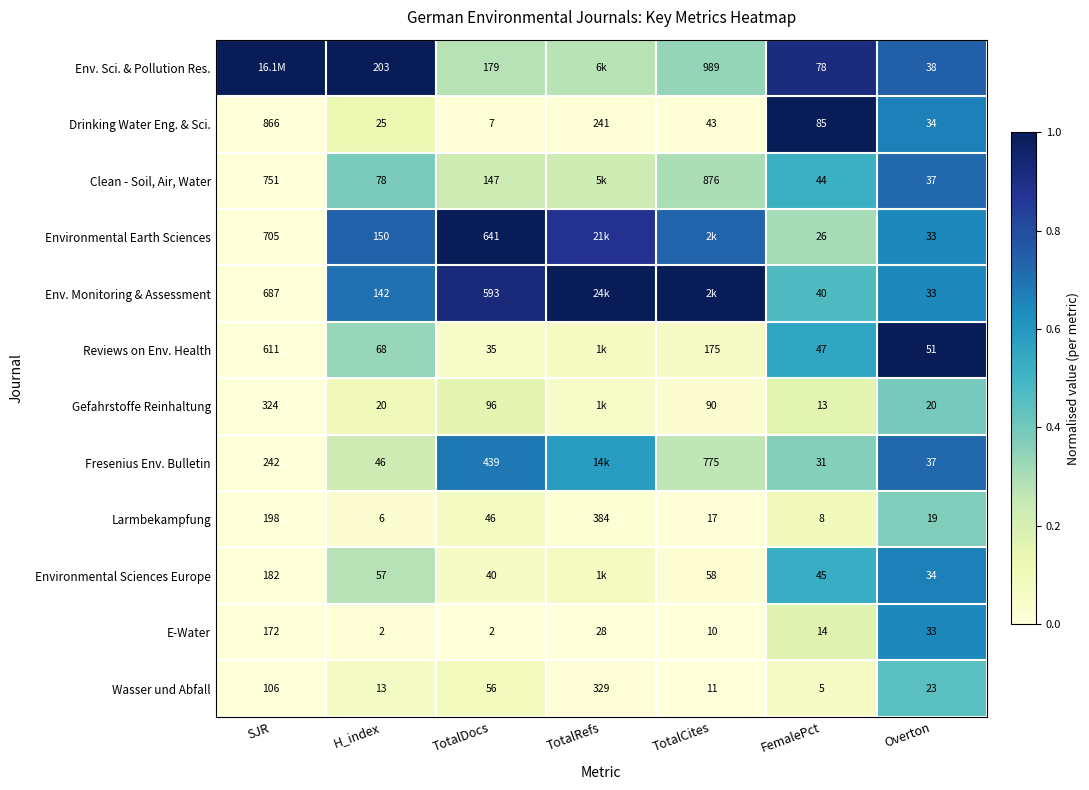

At which label does Larmbekampfung first exceed 19?

SJR